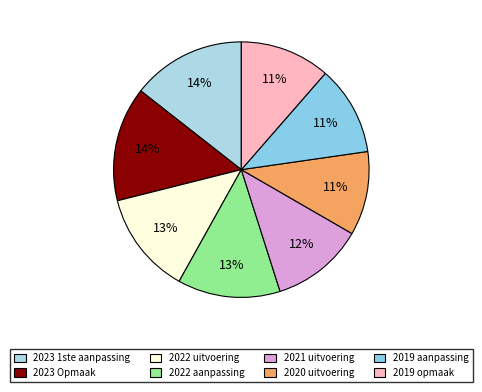

Which category has the smallest portion of the pie?

2020 uitvoering